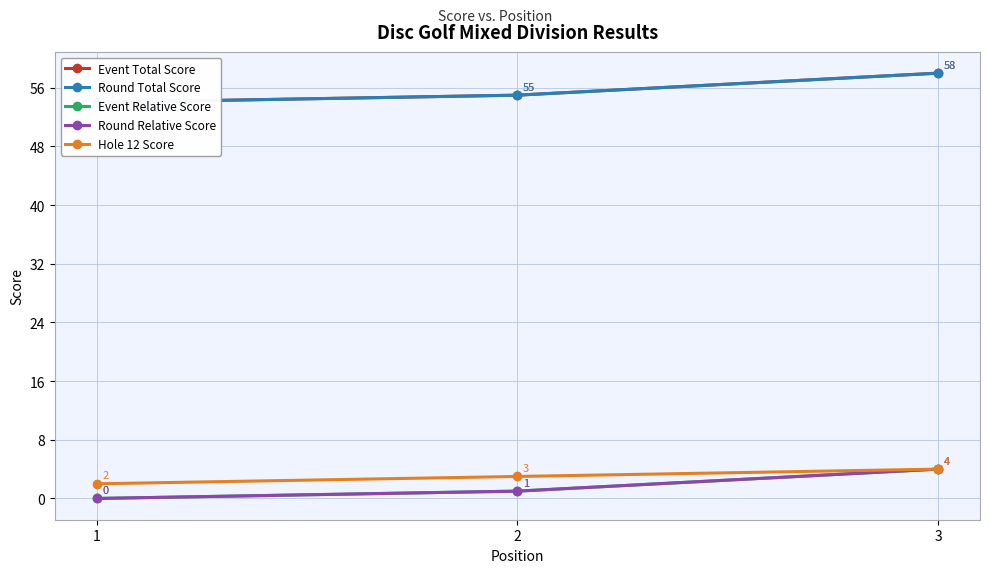

Reading left to right, transcribe all the data shown in this chart.

Event Total Score: 1=54	2=55	3=58
Round Total Score: 1=54	2=55	3=58
Event Relative Score: 1=0	2=1	3=4
Round Relative Score: 1=0	2=1	3=4
Hole 12 Score: 1=2	2=3	3=4